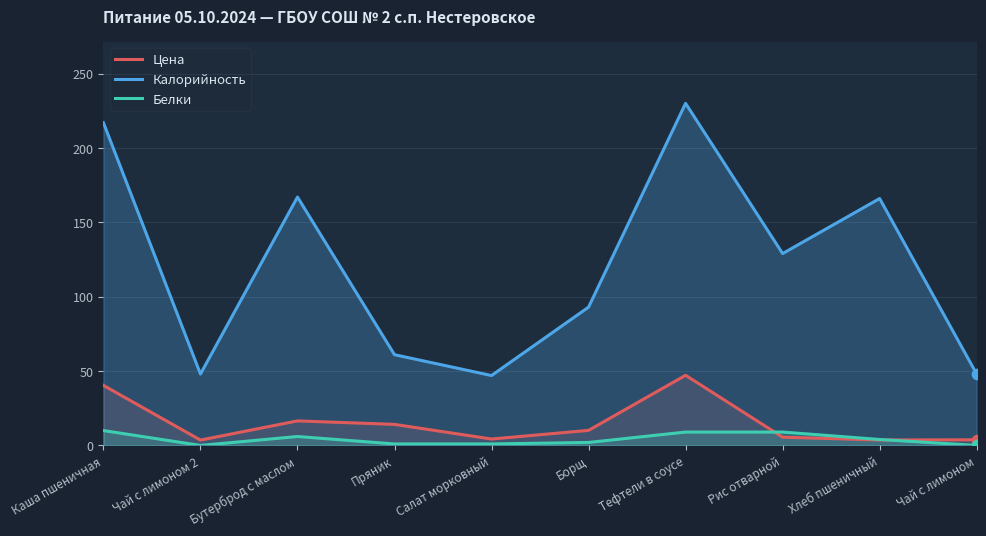

Which series has the largest total across all categories?

Калорийность